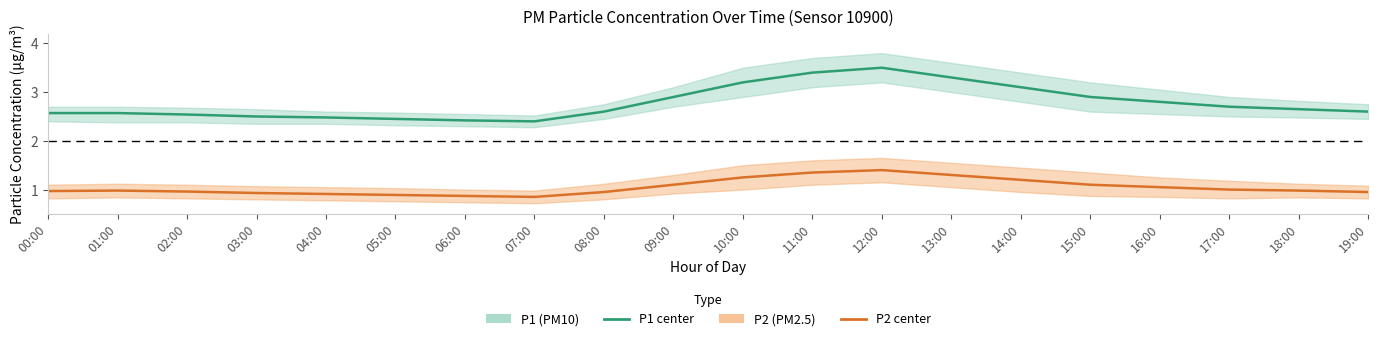

What is the difference between the P1 (PM10) values at 03:00 and 13:00?

0.8